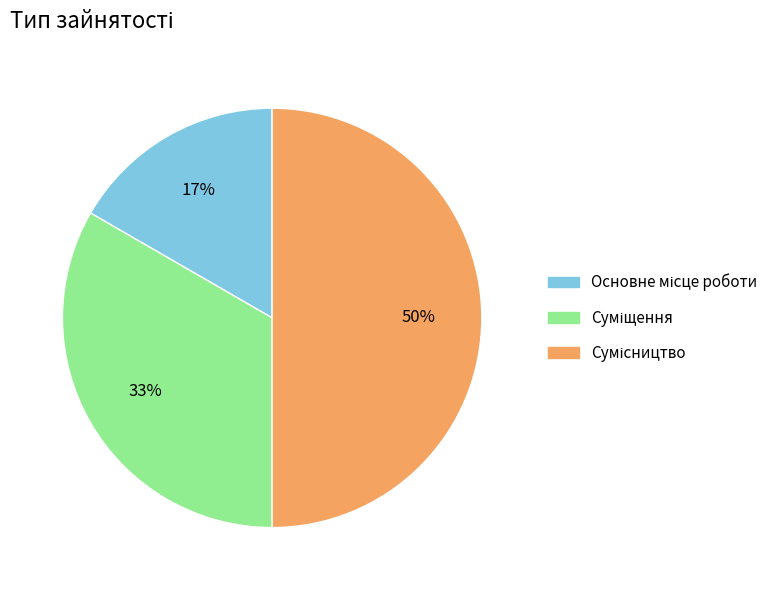

To the nearest percent, what is the average slice percentage?

33%